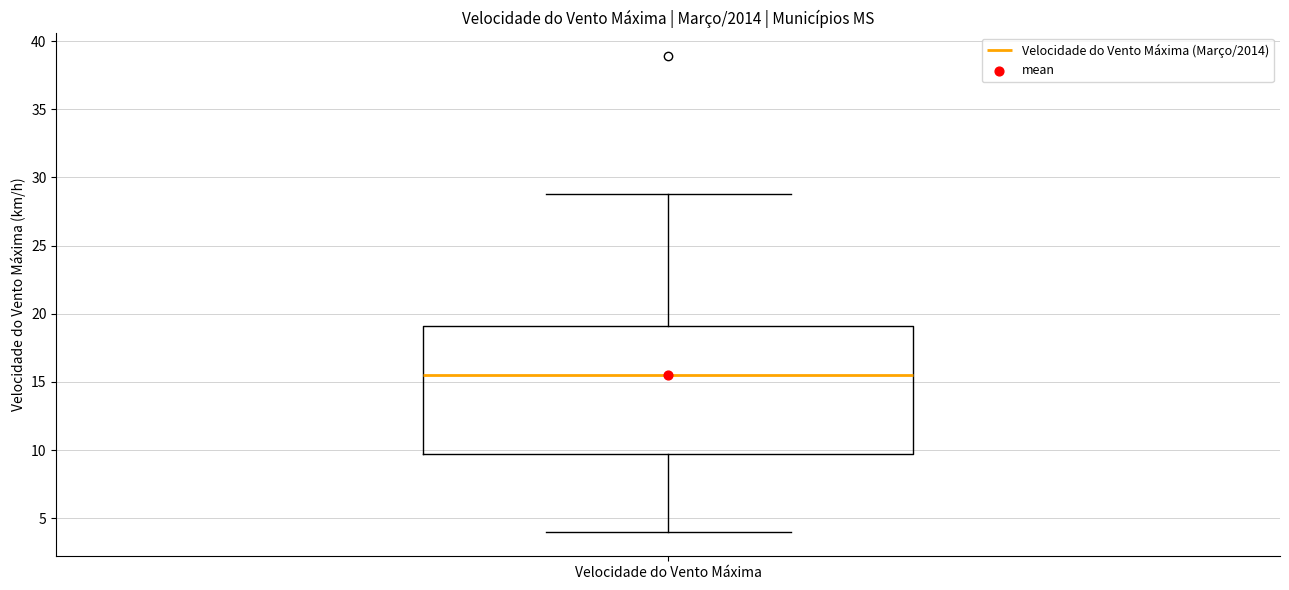

Transcribe this box plot: give where the median line is, the range the box spans, and where the two whiskers end, as read against the y-axis. The values are not printed on the chart, so give them approximately, as read against the axis.

median 15.5, box 9.5 to 19.0, whiskers 4.0 to 29.0